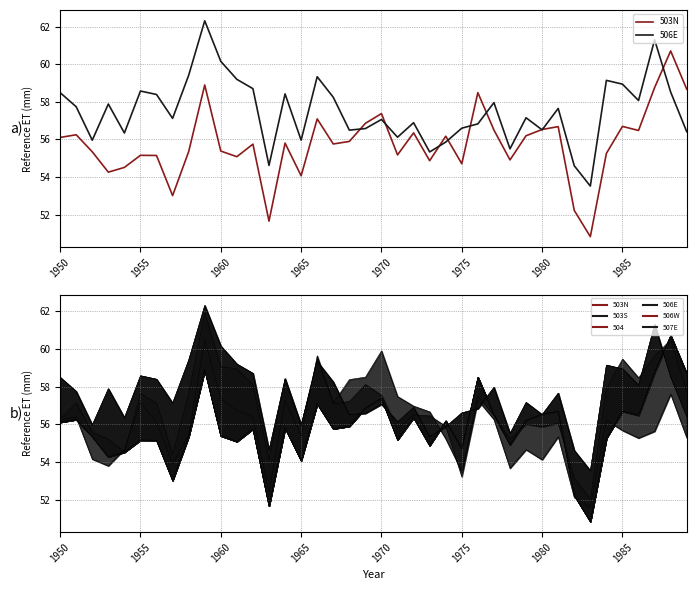

Where do 503N and 506E first cross each other?

18 and 19